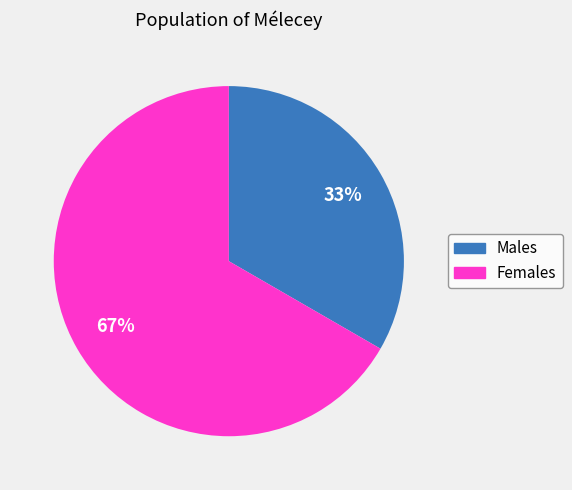

To the nearest percent, what is the average slice percentage?

50%